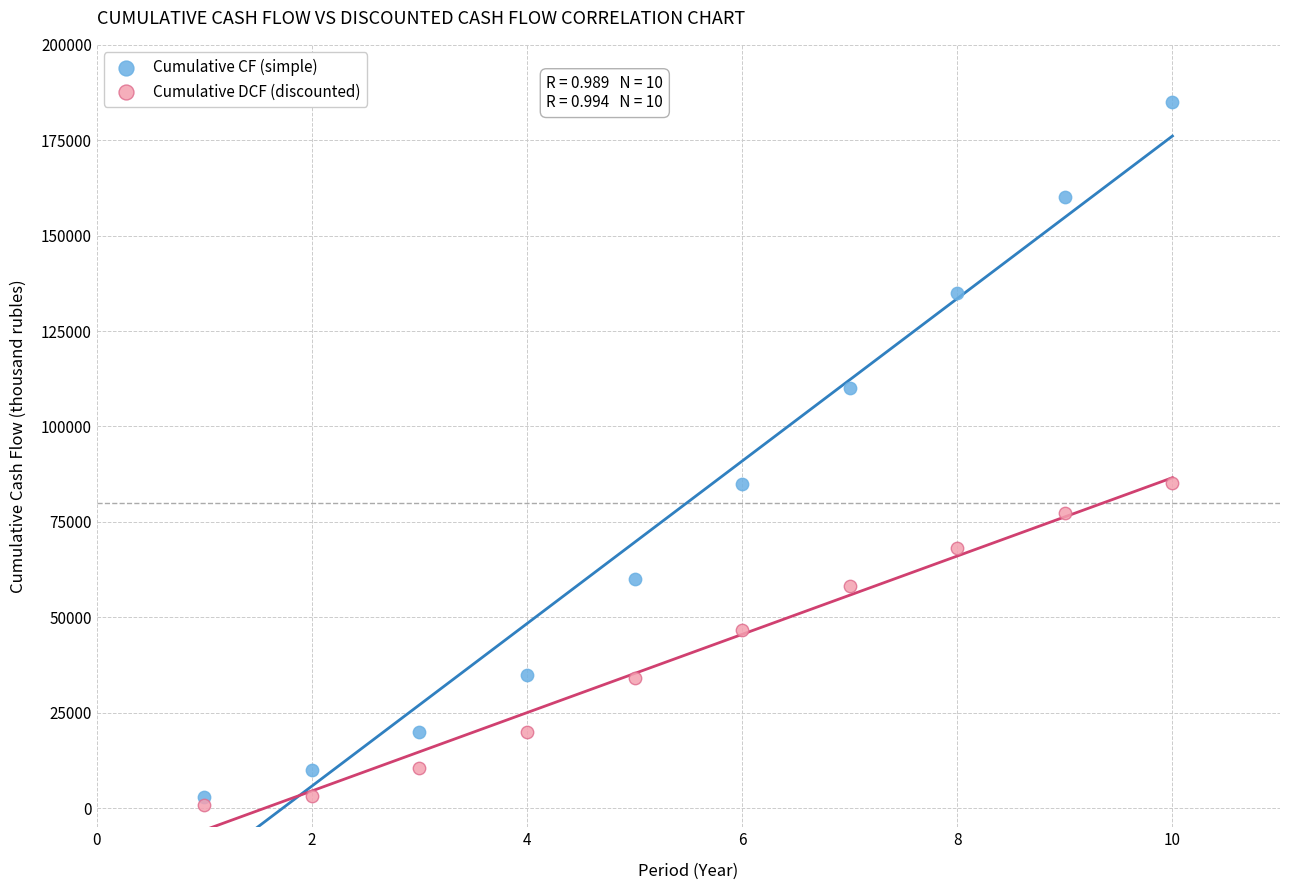

Across all data points, what is the range of X values (max minus min)?

9.0